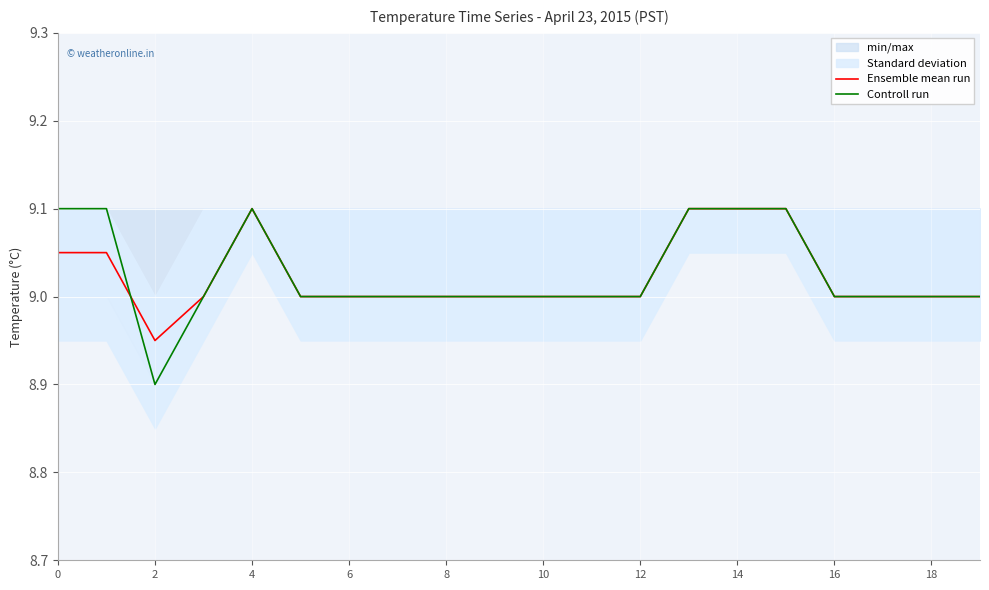

What is the maximum value for Ensemble mean run?

9.1